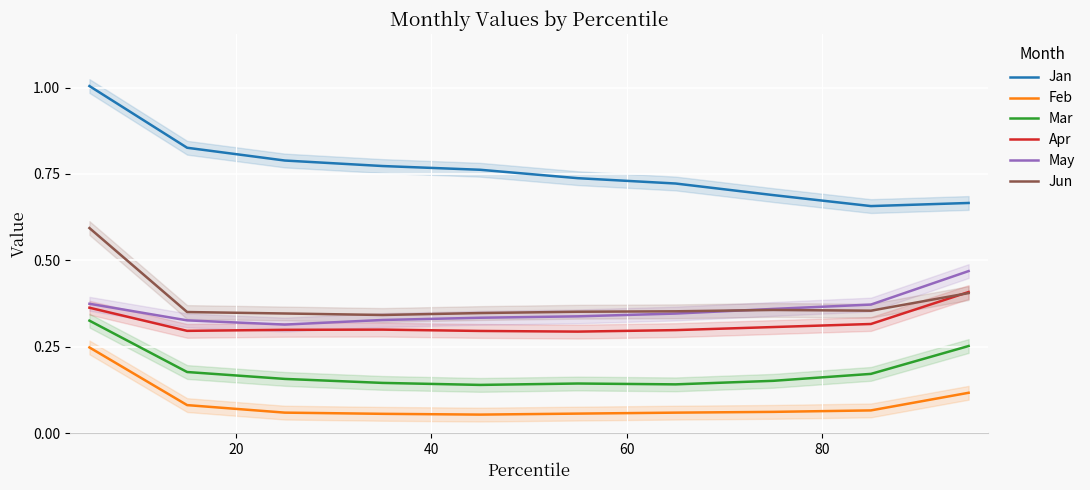

What is the difference between the maximum and minimum values in the Mar series?

0.2